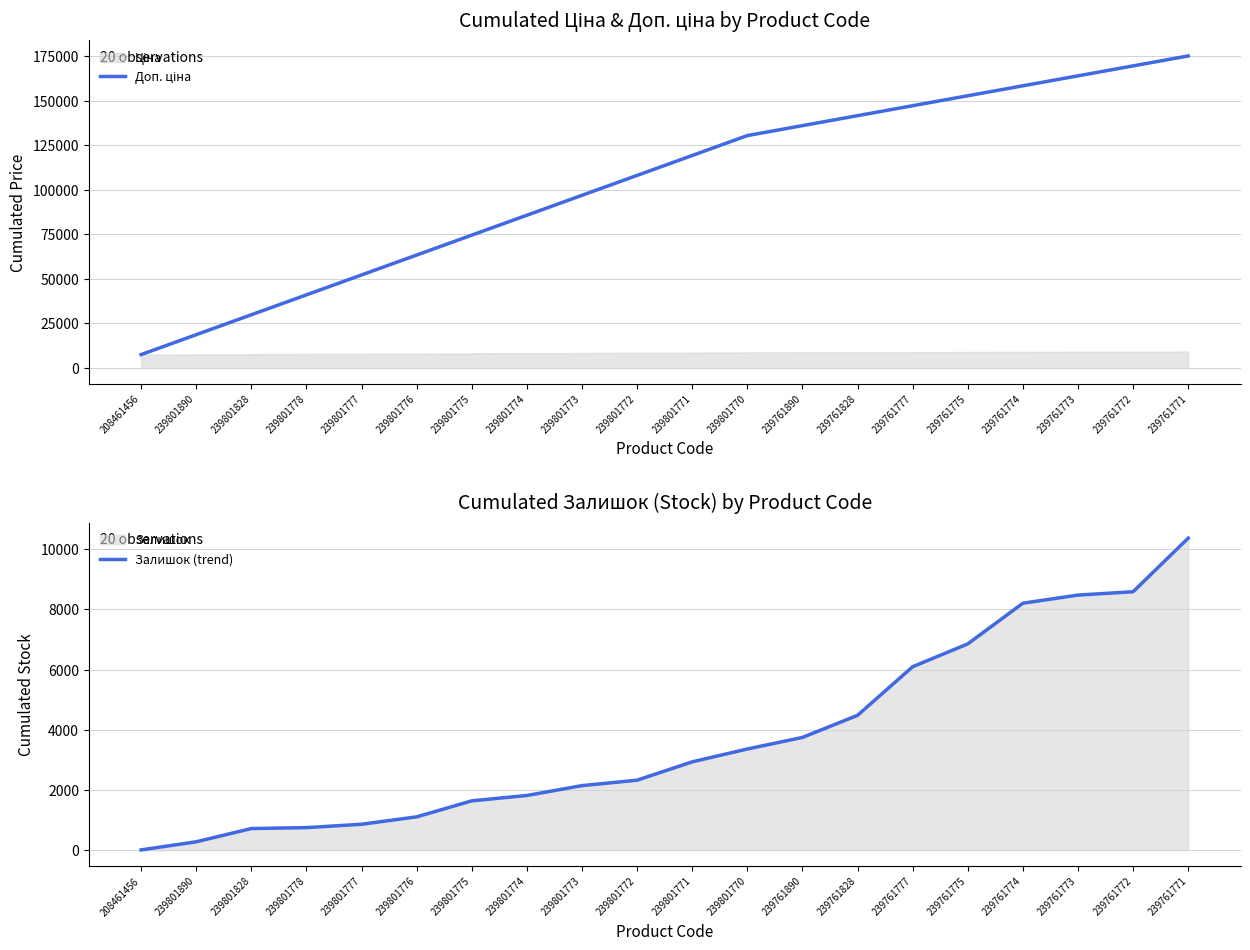

What are all the series names shown in the legend?

Доп. ціна, Залишок (trend)